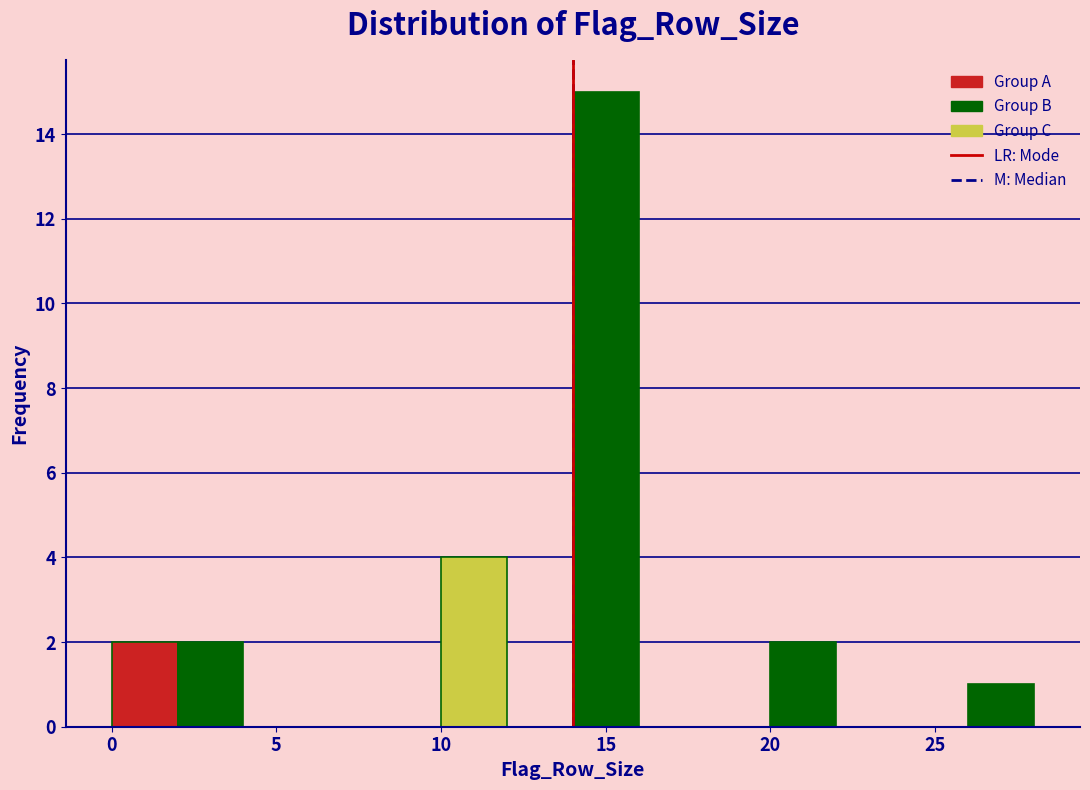

Reading left to right, list every bar in this chart as the range it spans on the x-axis followed by its height. The values are not printed on the chart, so give them approximately, as read against the axis.

0 to 2: 2
2 to 4: 2
4 to 6: 0
6 to 8: 0
8 to 10: 0
10 to 12: 4
12 to 14: 0
14 to 16: 15
16 to 18: 0
18 to 20: 0
20 to 22: 2
22 to 24: 0
24 to 26: 0
26 to 28: 1